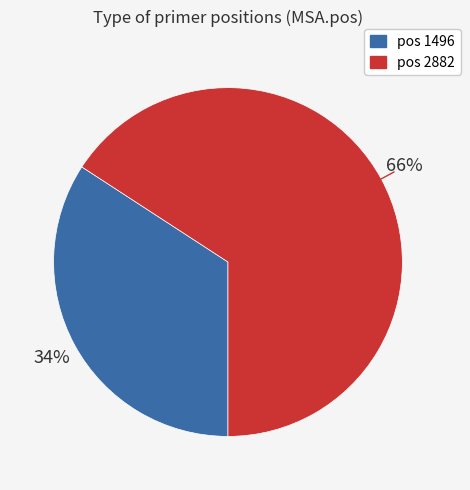

To the nearest percent, what is the difference between the largest and smallest slice percentages?

32%